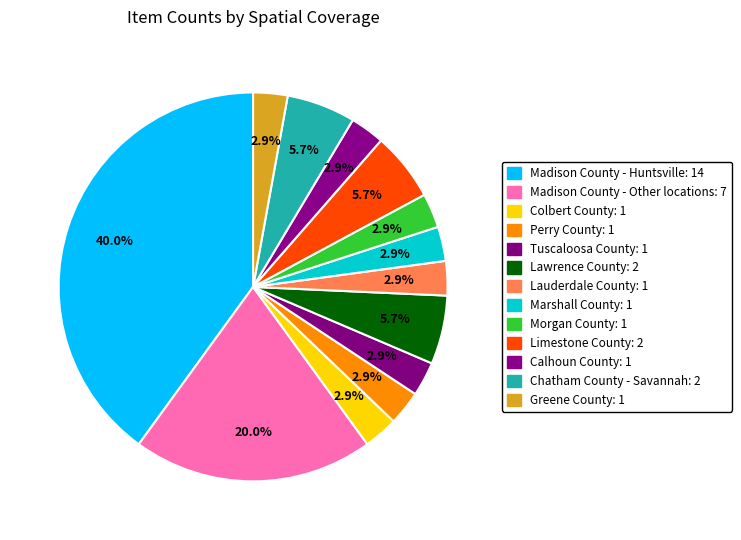

Count the number of slices in the pie.

13